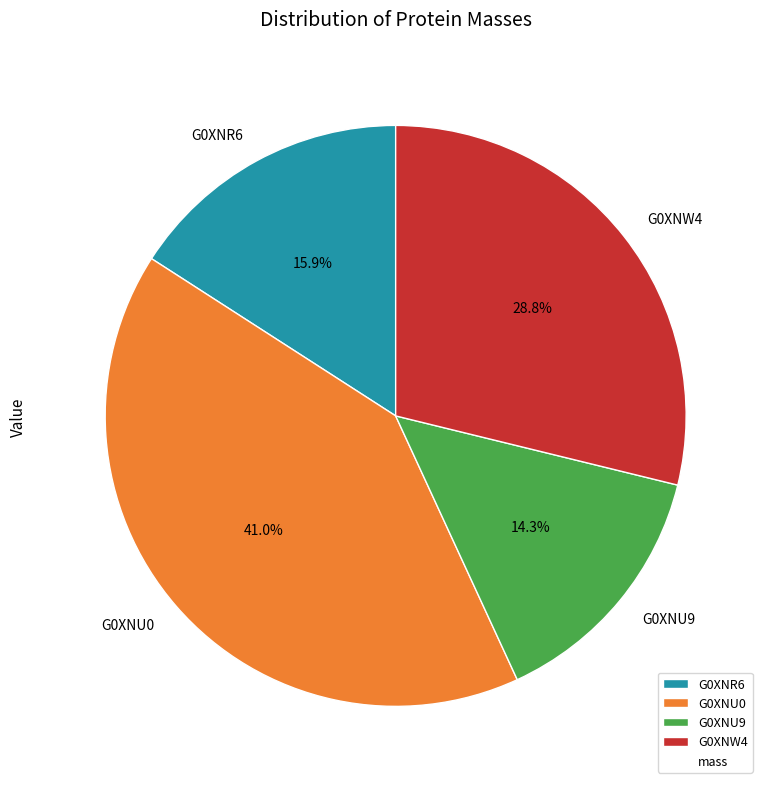

Do G0XNU0 and G0XNW4 together represent more than half of the pie?

Yes